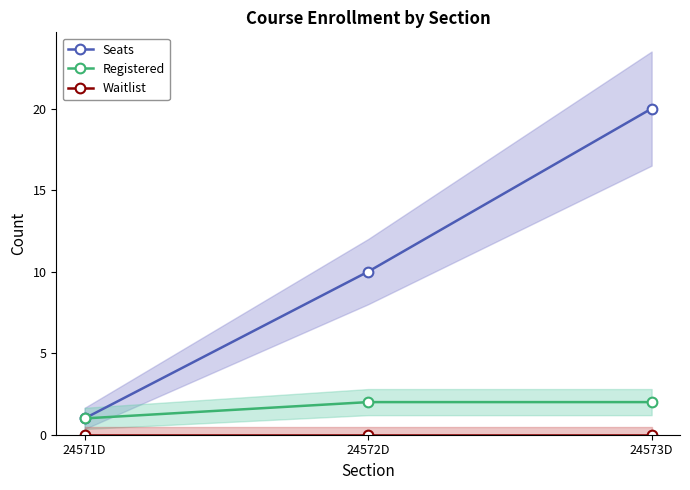

At which category does the chart reach its peak across all series?

24573D